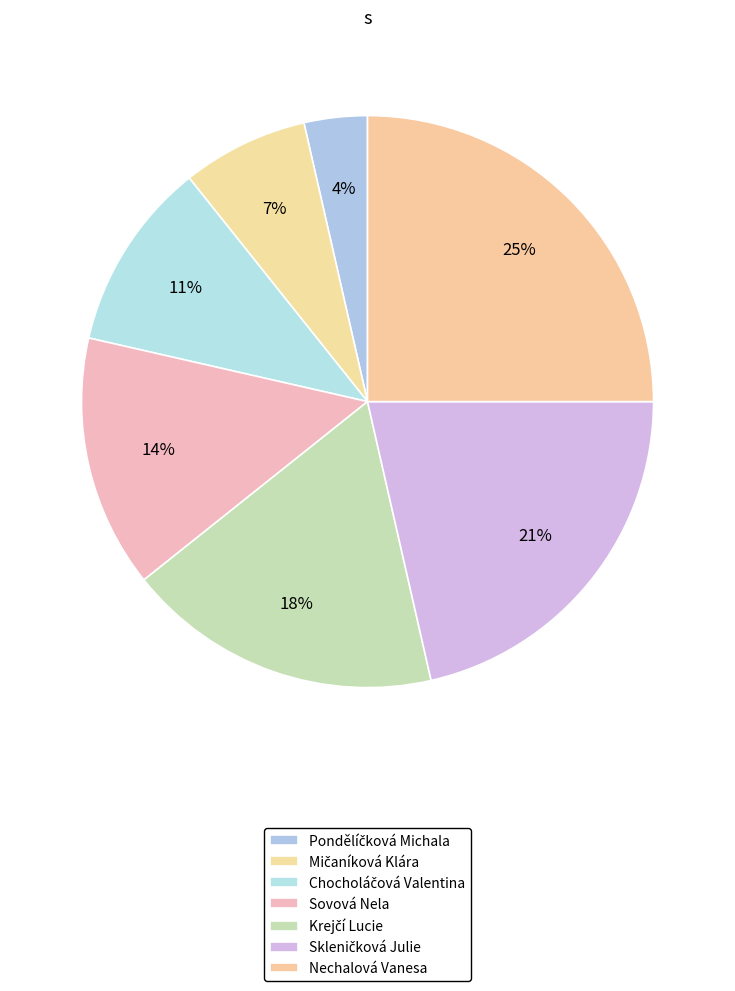

How many slices are in this pie chart?

7